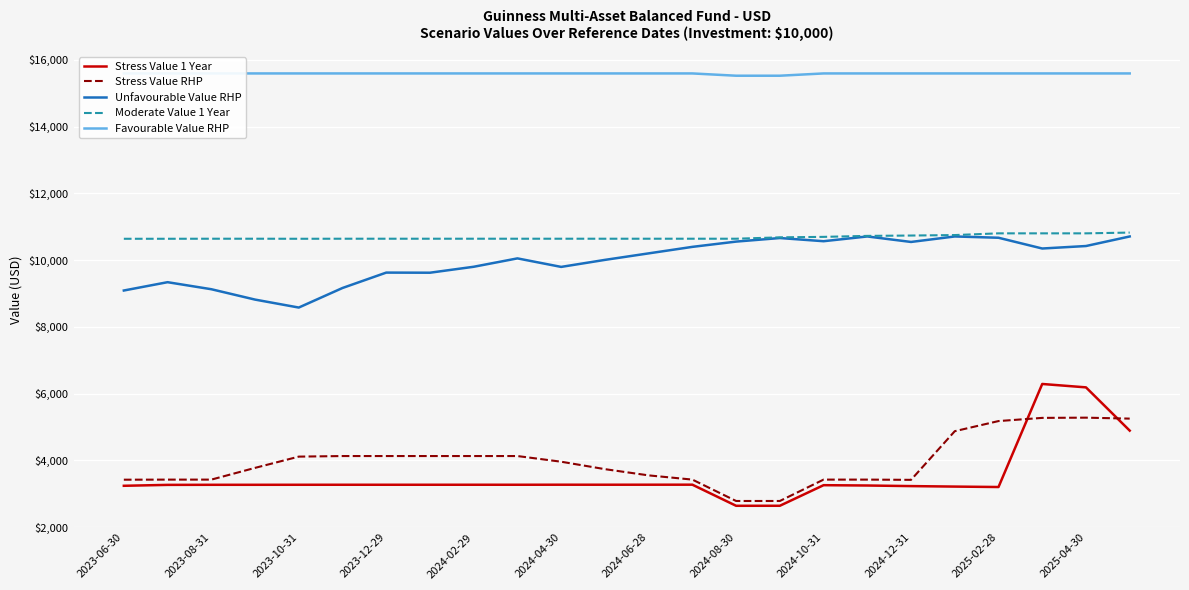

True or false: Stress Value 1 Year and Moderate Value 1 Year cross at least once.

False